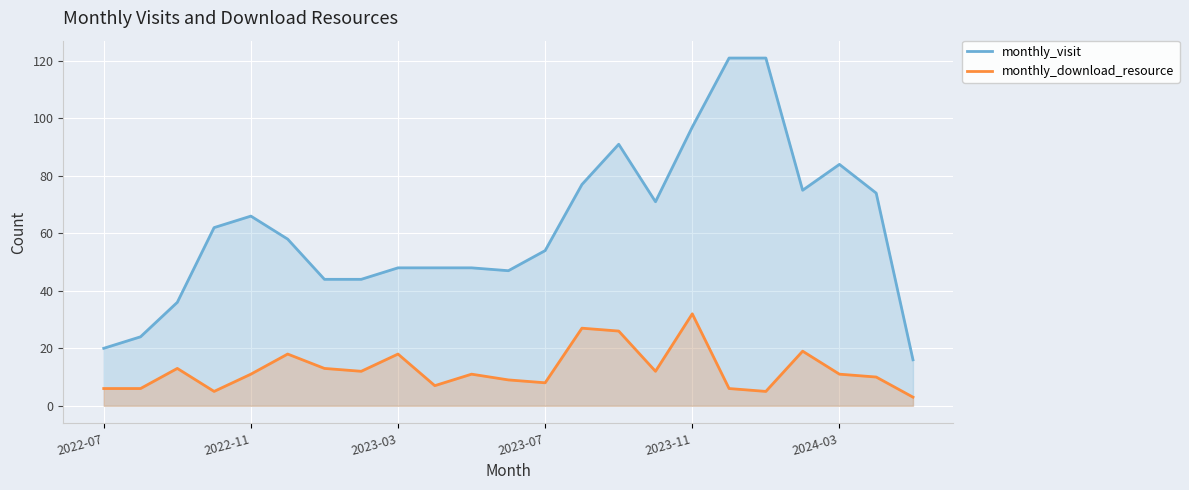

Is the value of monthly_download_resource at 2022-07 greater than the value of monthly_visit at 11?

No